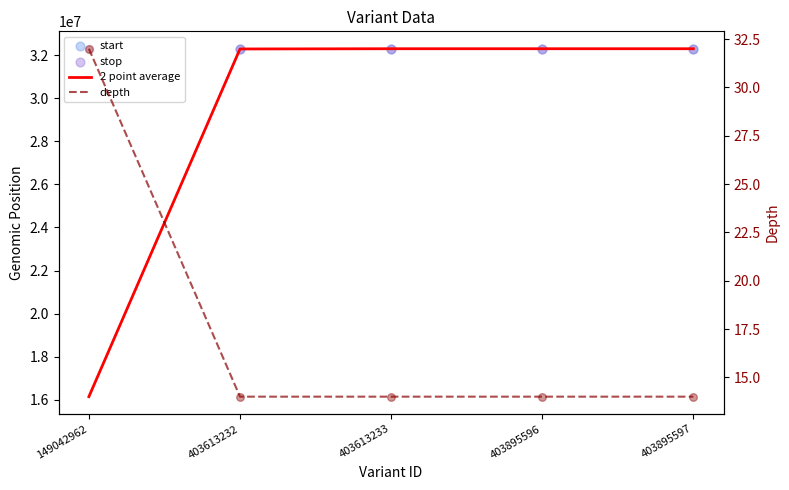

What is the total value across all series at 403613232?

96902129.5